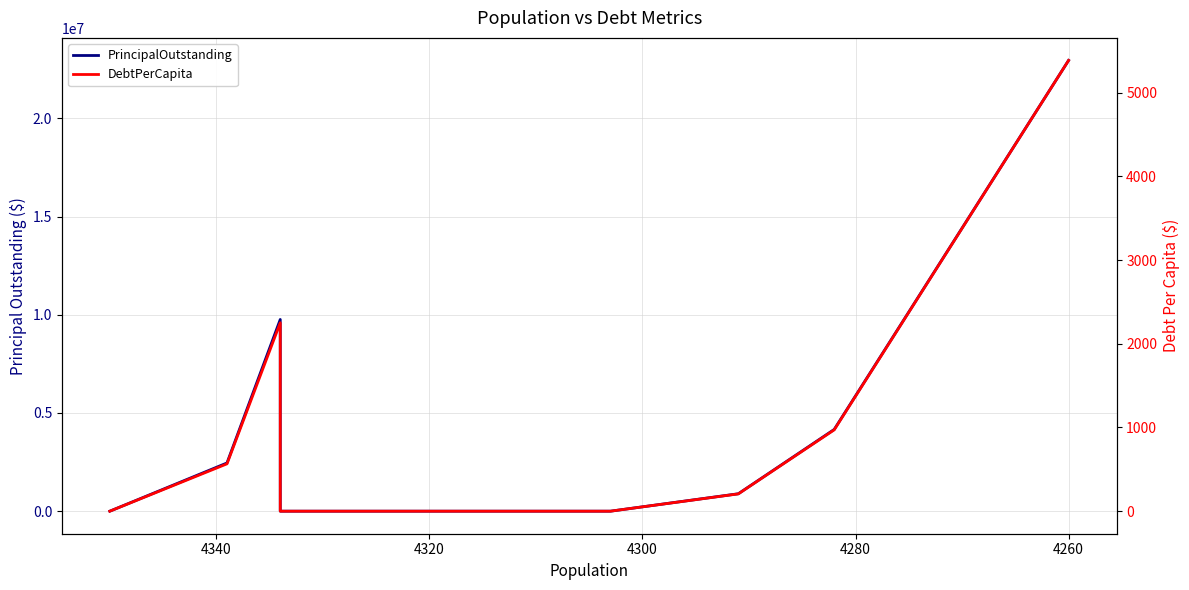

How many lines are shown in the chart?

2